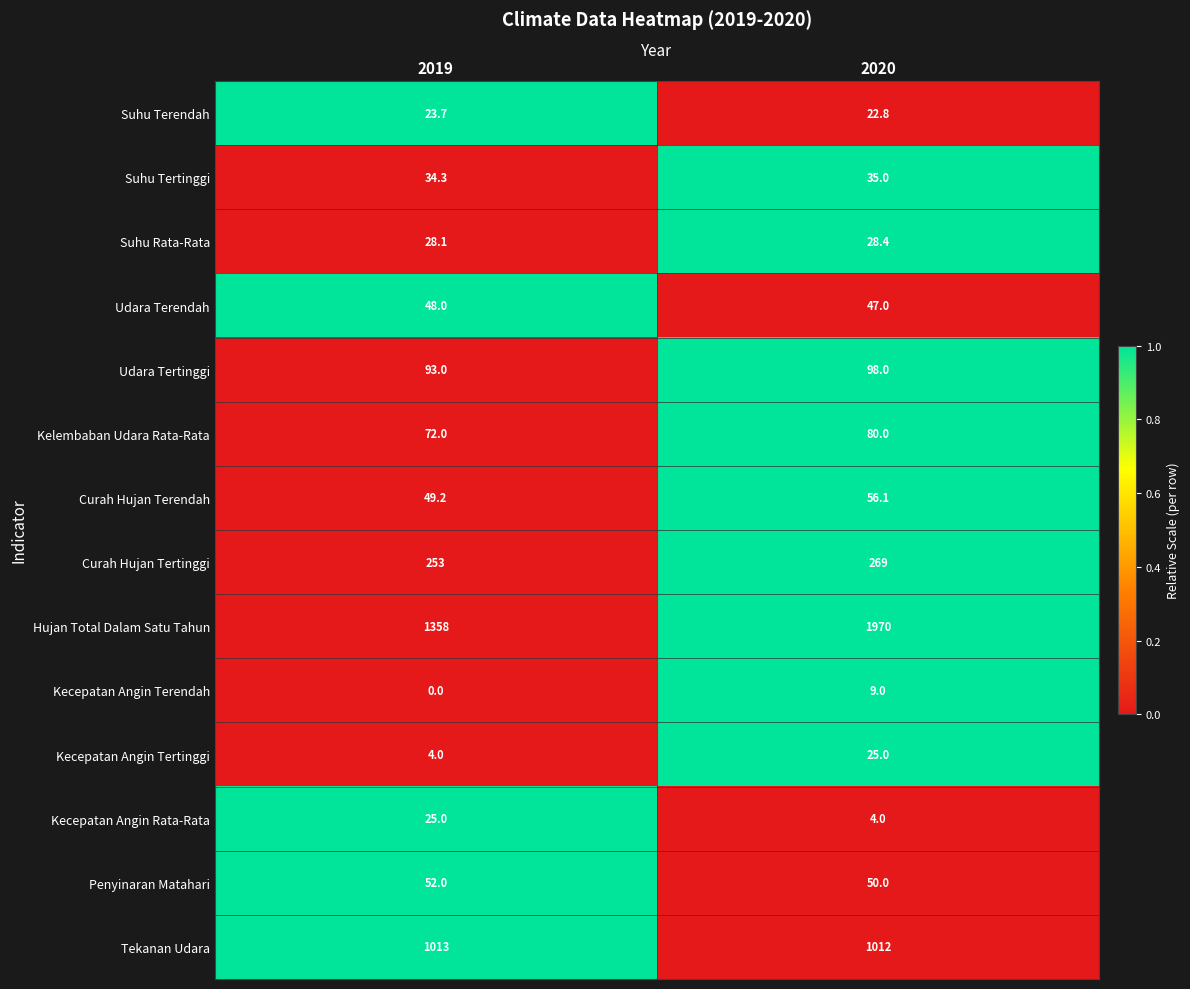

True or false: Kecepatan Angin Tertinggi has a value of 36.3 at 2020.

False